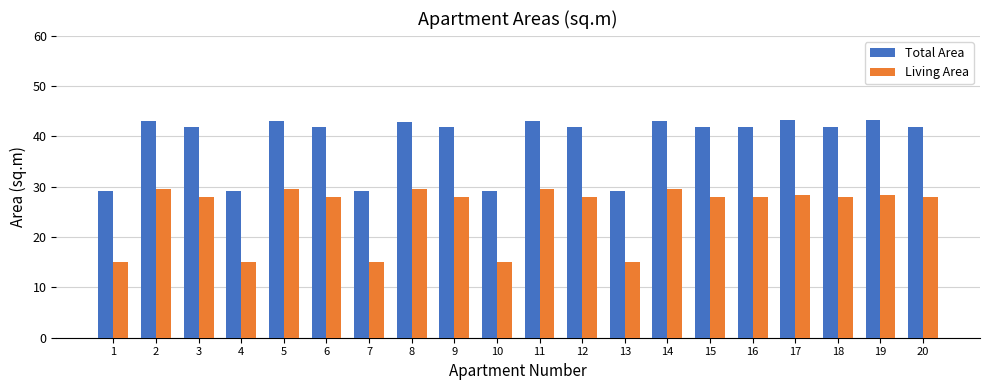

How many categories are shown in the chart?

20